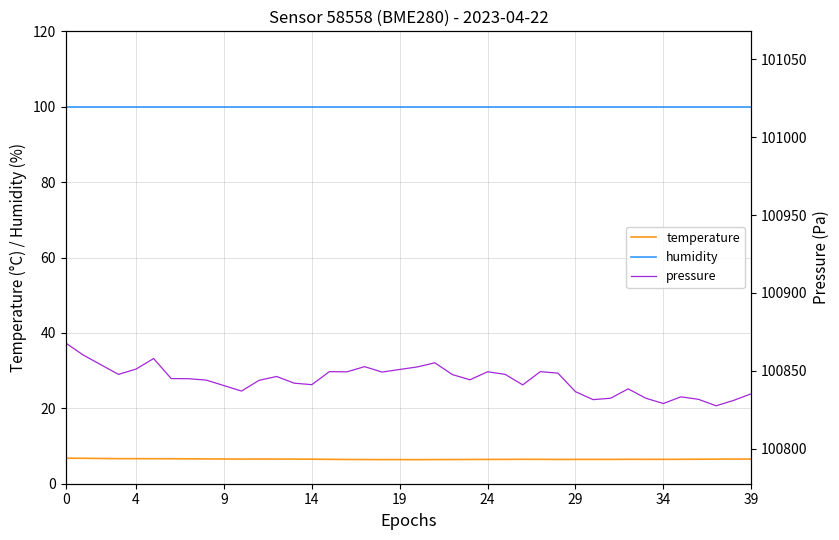

How many series are shown in this chart?

3